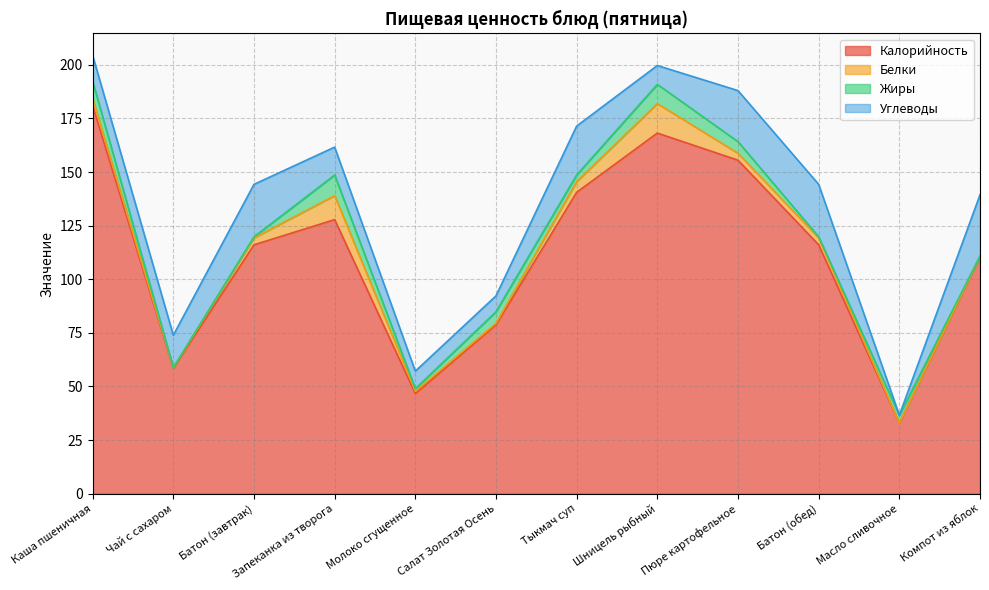

What is the difference between the Калорийность values at Каша пшеничная and Запеканка из творога?

53.2